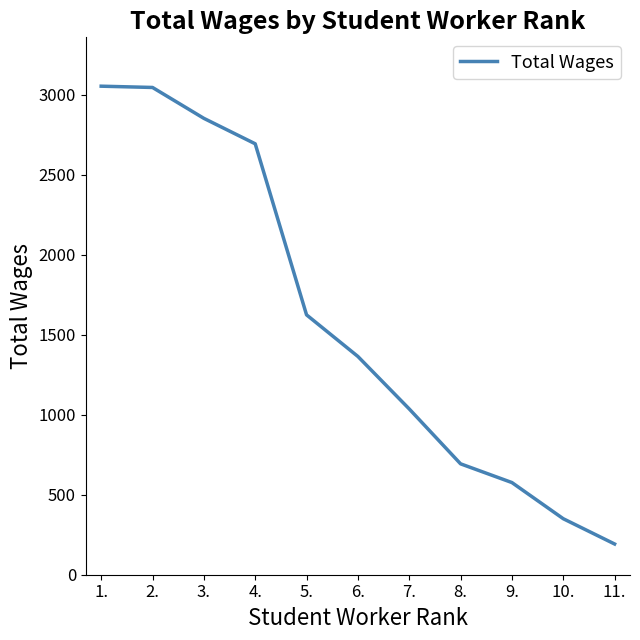

How many values are below 1364?

5